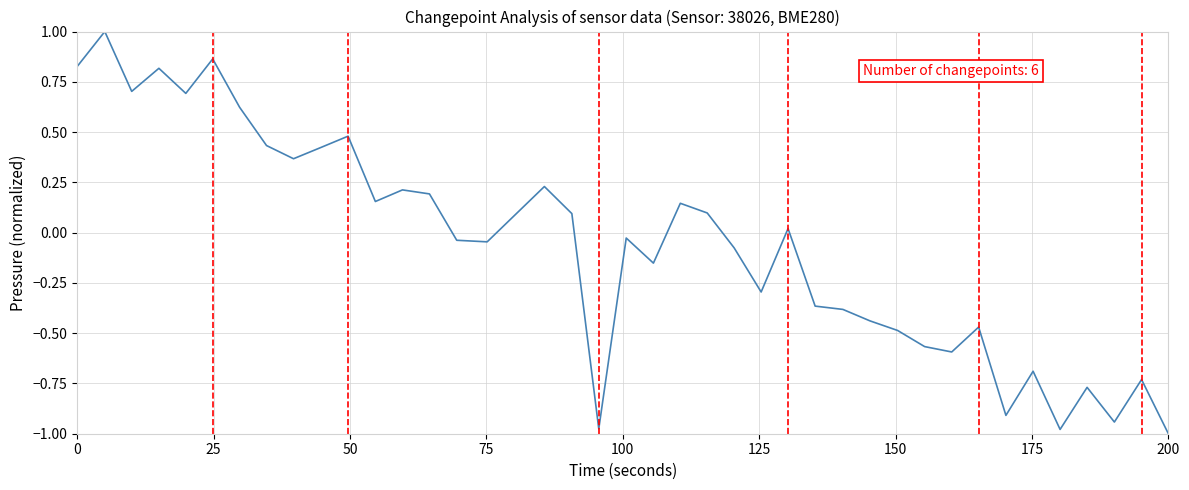

How many series are shown in this chart?

1